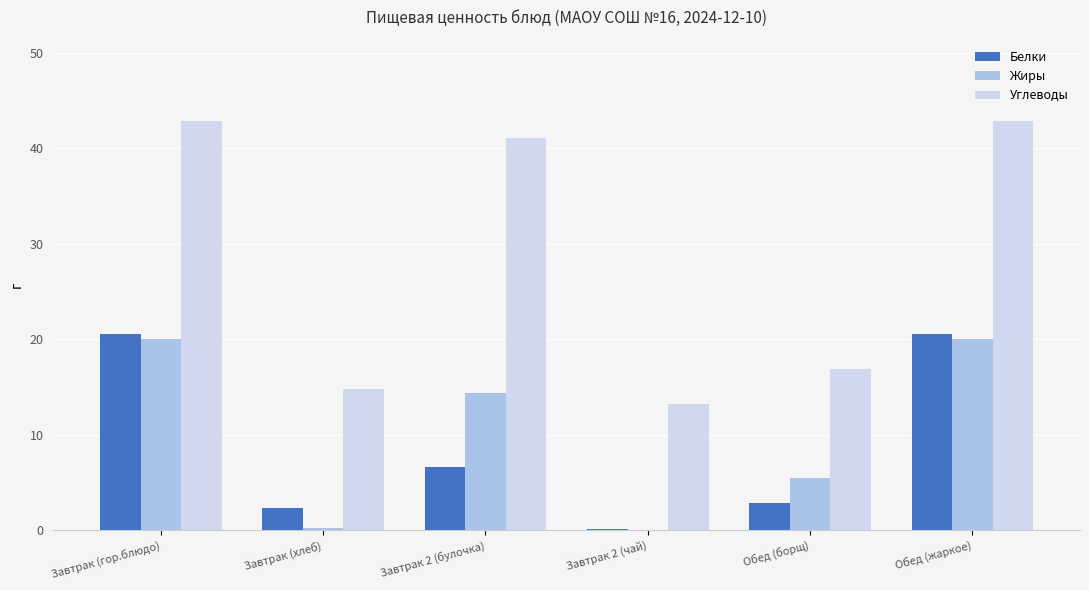

Is it true that Углеводы equals 16.9 at Обед (борщ)?

True